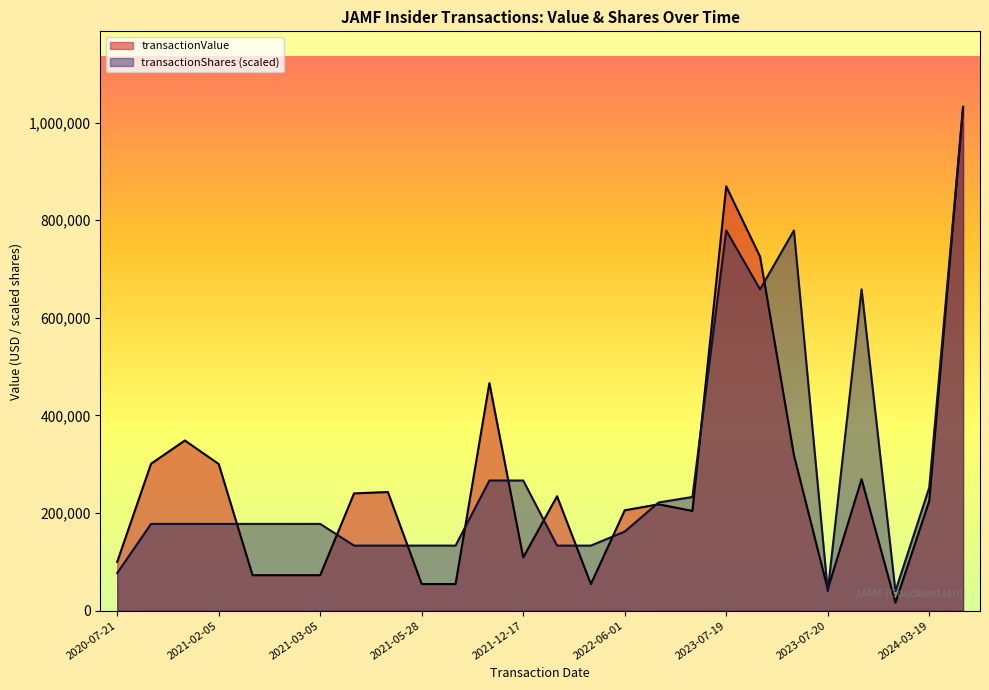

Rank the series at 2021-01-19 from lowest to highest value.

transactionShares, transactionValue